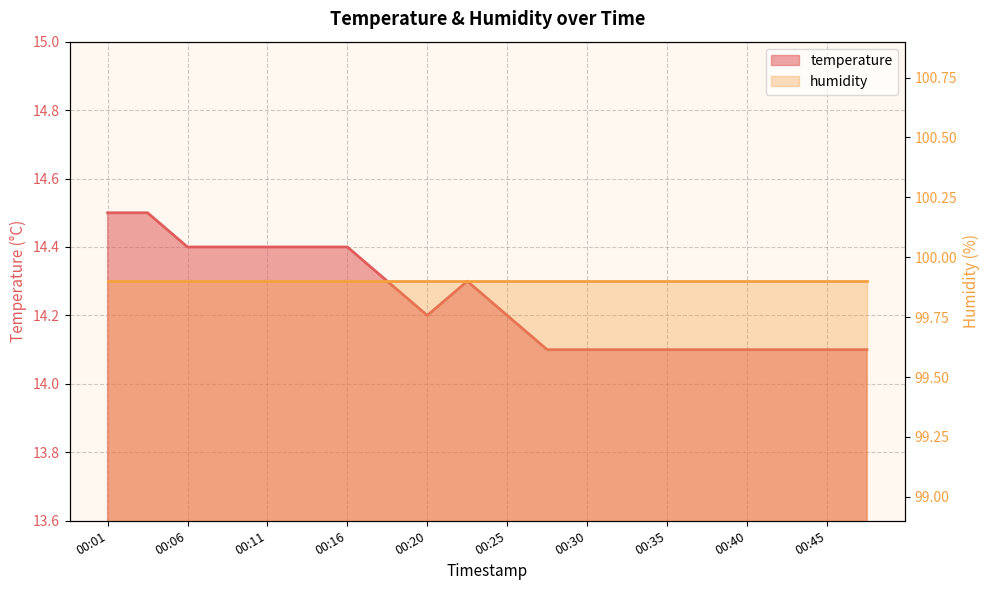

How many data points does each series have?

20